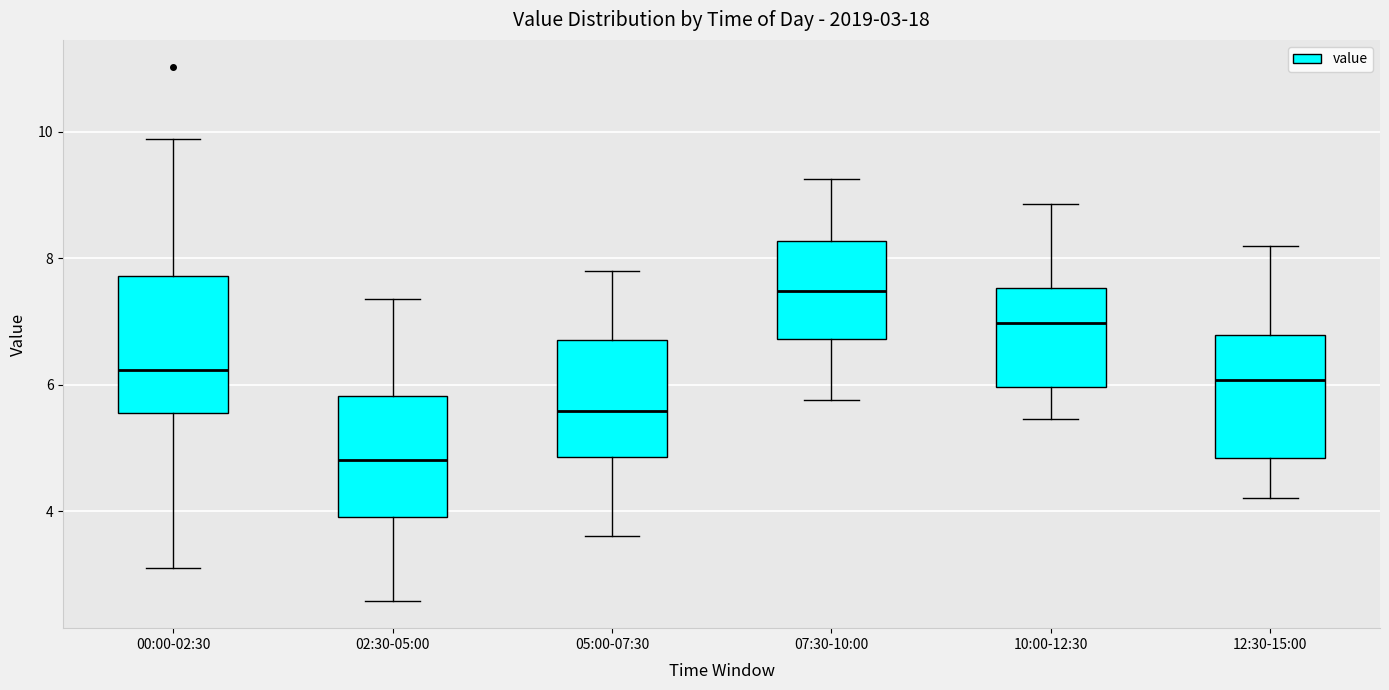

Comparing the boxes themselves (not the whiskers), which one is the tallest?

00:00-02:30